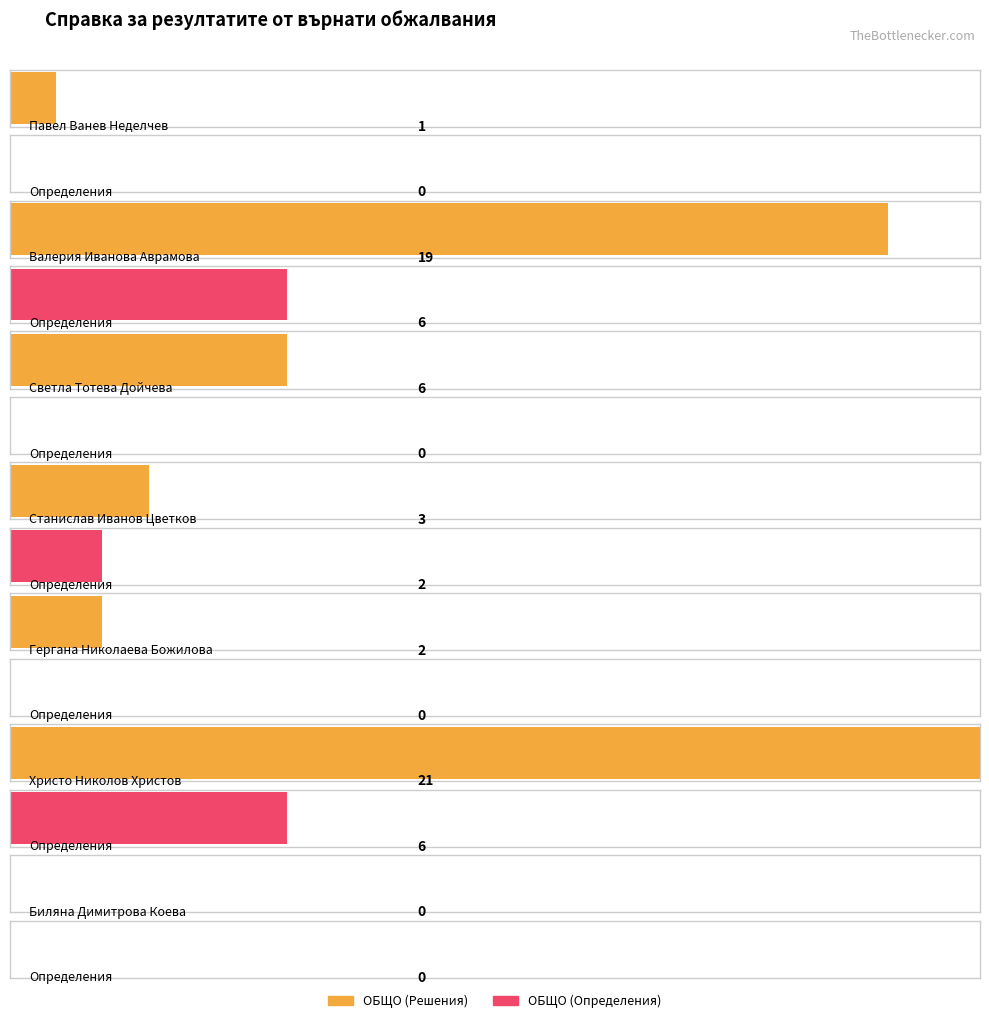

What is the difference between the maximum and second lowest values in the ОБЩО (Решения) series?

20